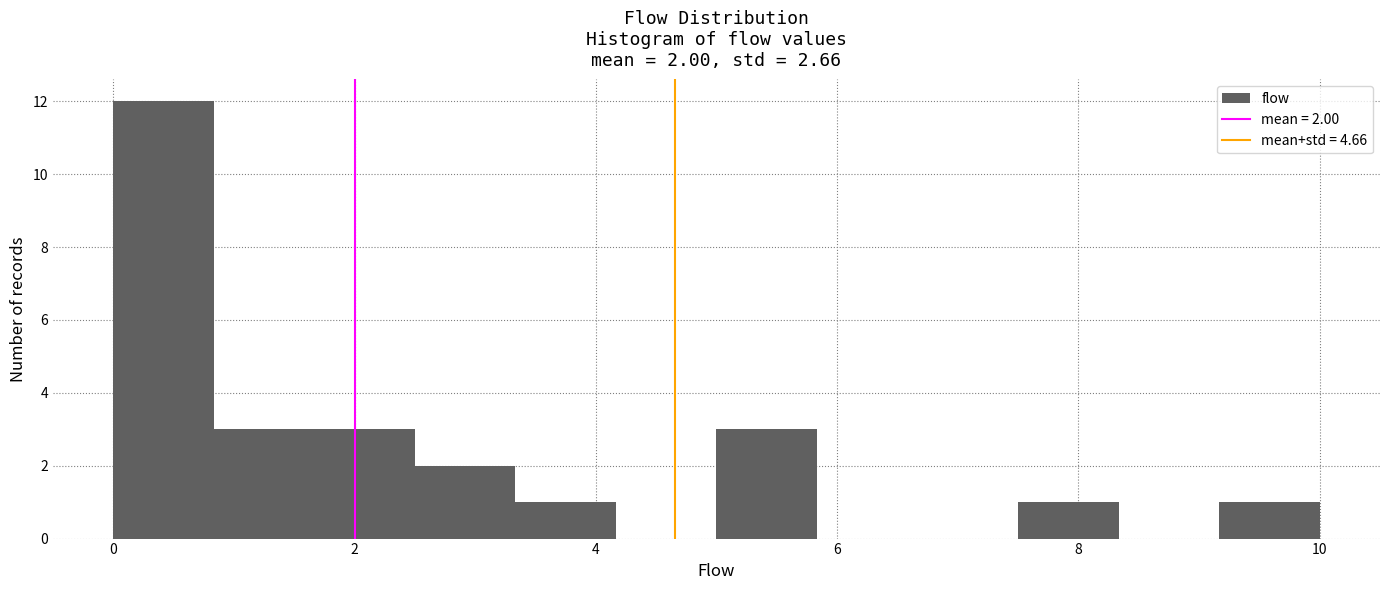

Which range on the x-axis has the tallest bar?

0.0 to 0.8